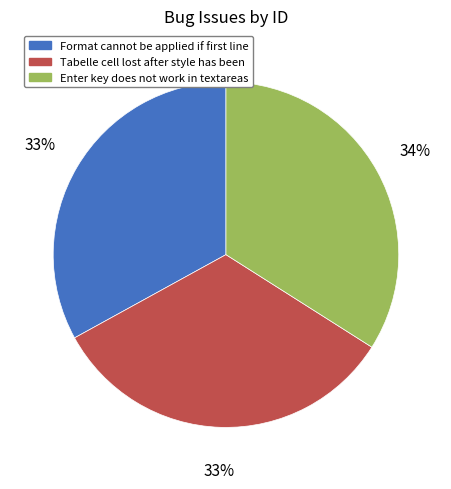

Combined, do Tabelle cell lost after style has been and Enter key does not work in textareas account for over 50%?

Yes